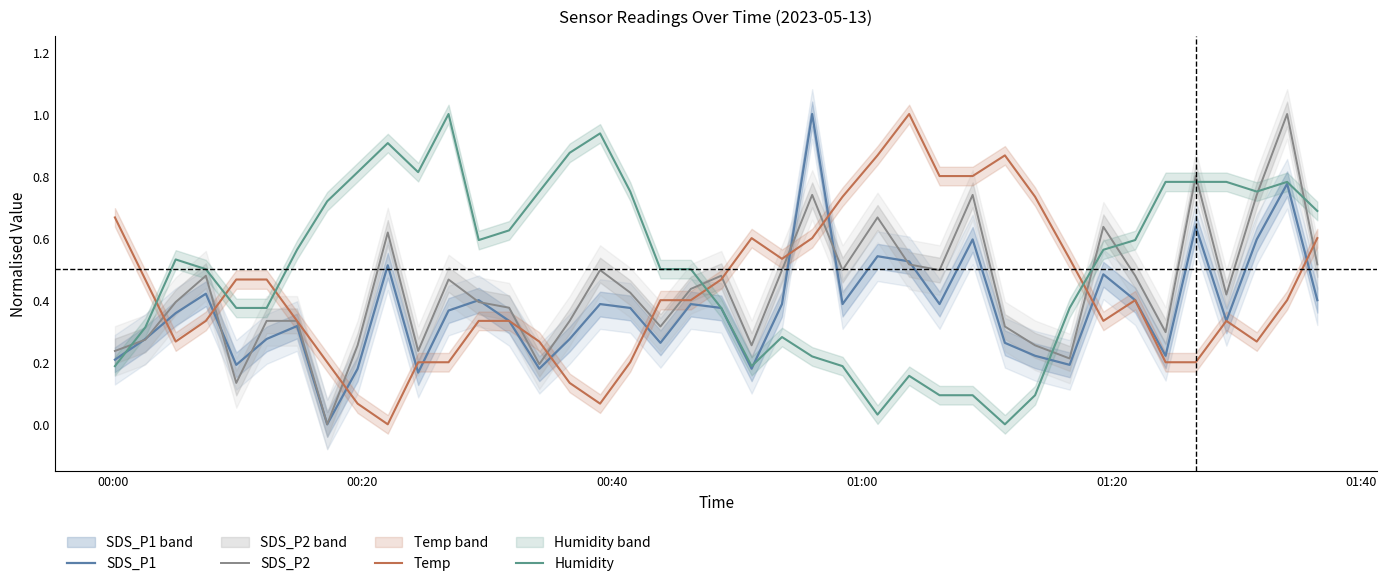

Which series has the largest total across all categories?

Humidity